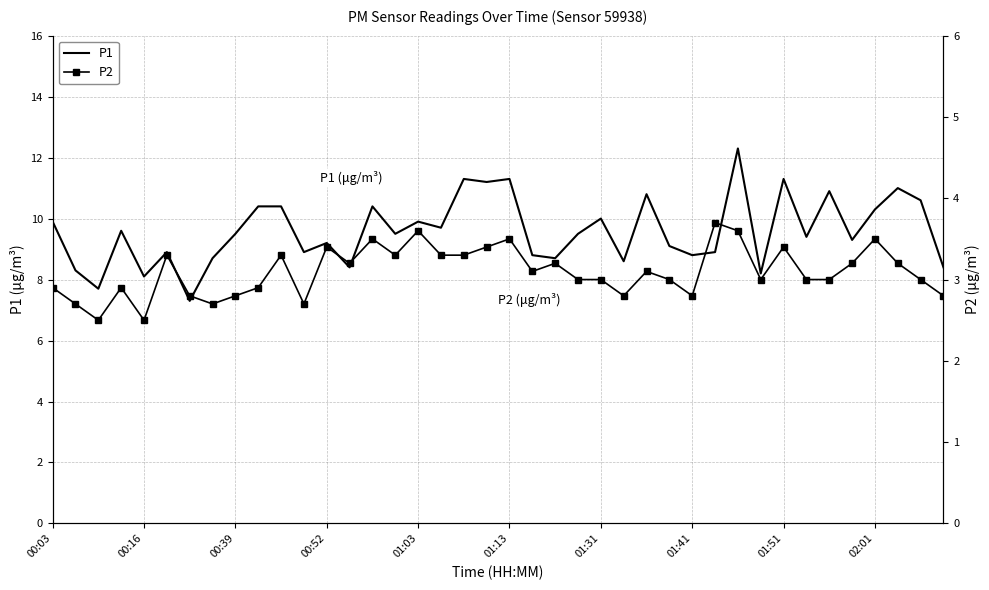

What is the value of the P2 point at the 9th from the left?

2.8